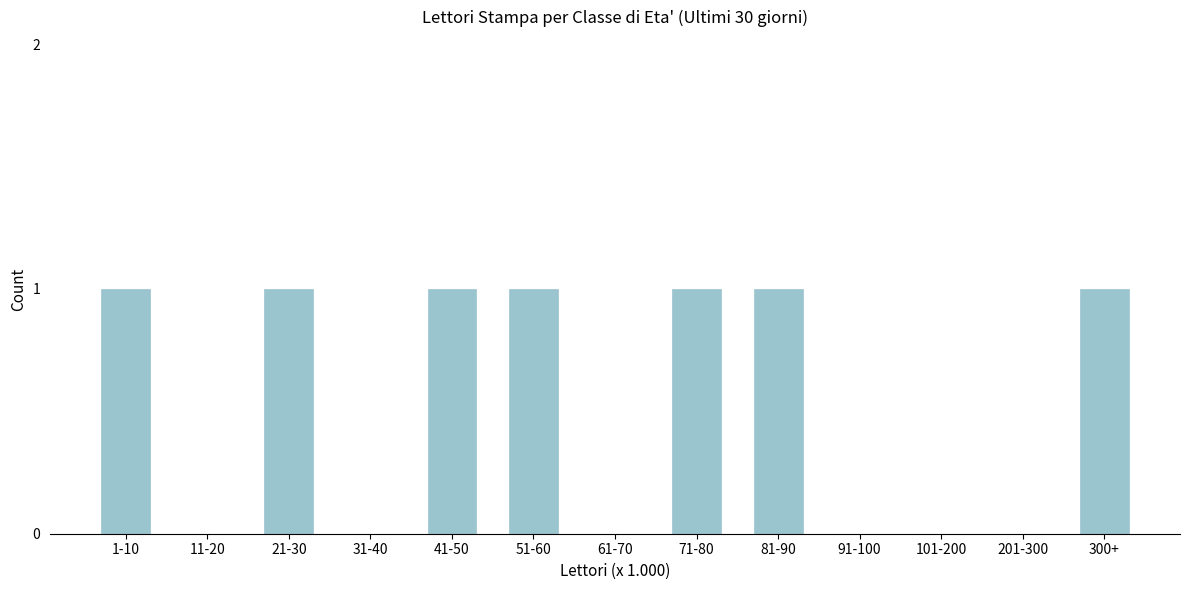

Reading left to right, extract all data points from this chart.

1-10=1	11-20=0	21-30=1	31-40=0	41-50=1	51-60=1	61-70=0	71-80=1	81-90=1	91-100=0	101-200=0	201-300=0	300+=1